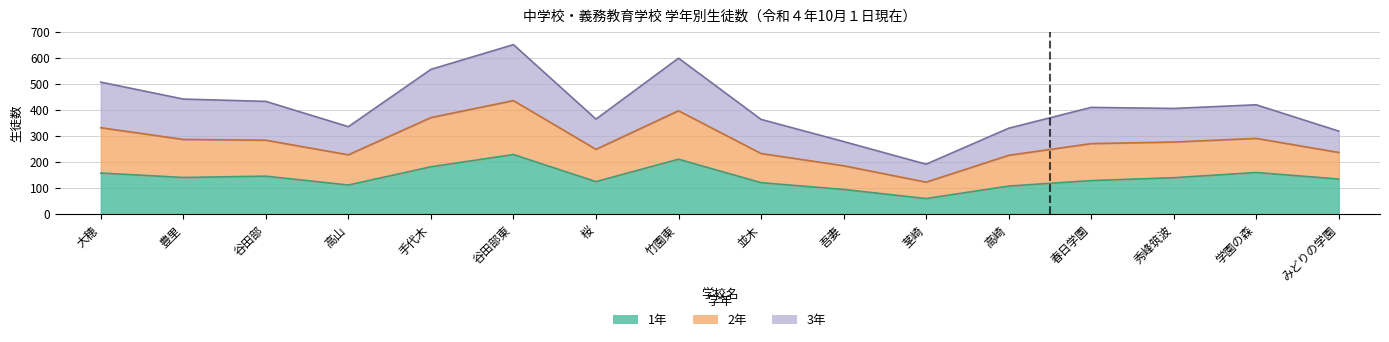

Where is 1年 nearest to the value 144?

谷田部